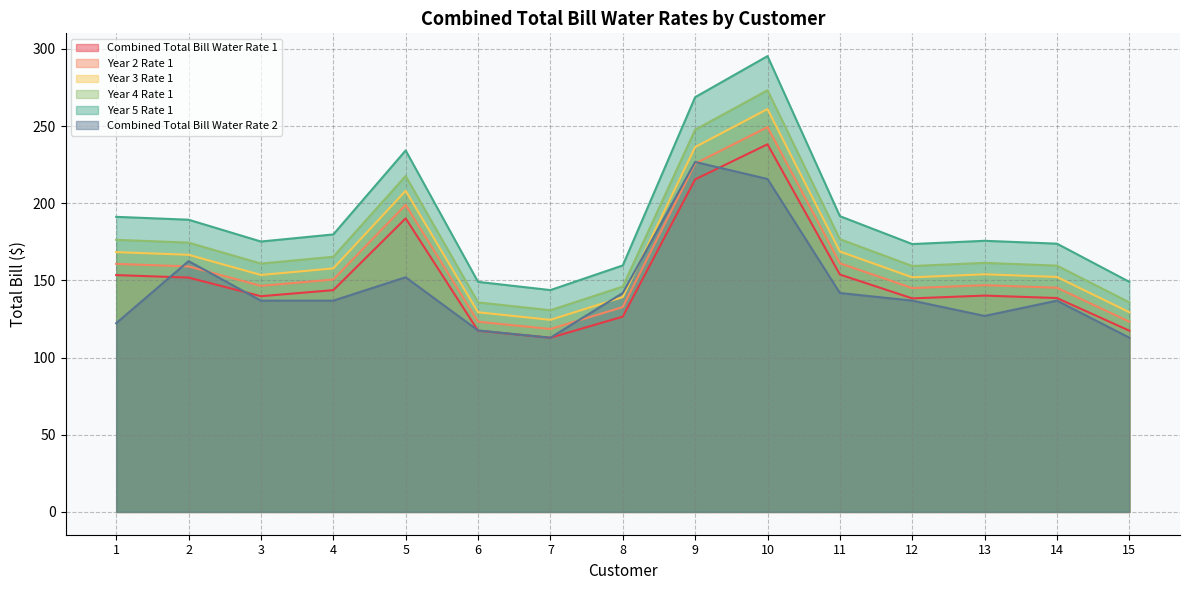

The value of Combined Total Bill Water Rate 1 at 10 is 238.2. True or false?

True